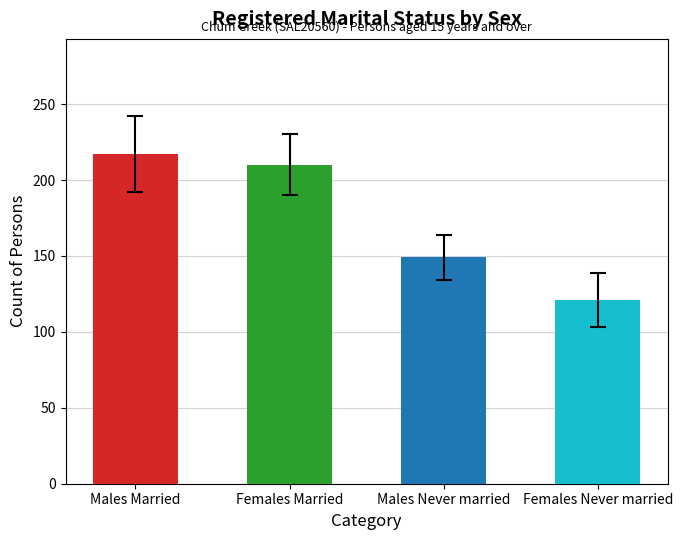

What is the value of the Married bar at the 2nd from the left?

210